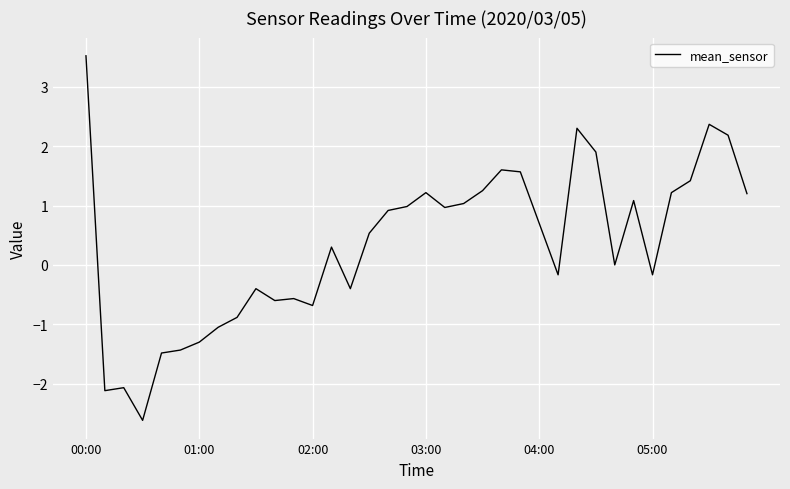

What is the minimum value shown in the chart?

-2.6